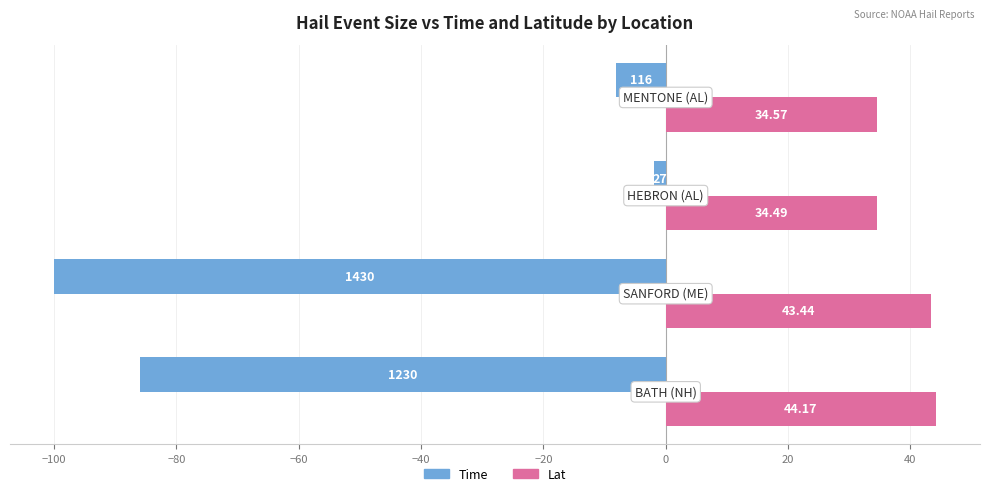

List the series in order of their overall mean, lowest first.

Time, Lat